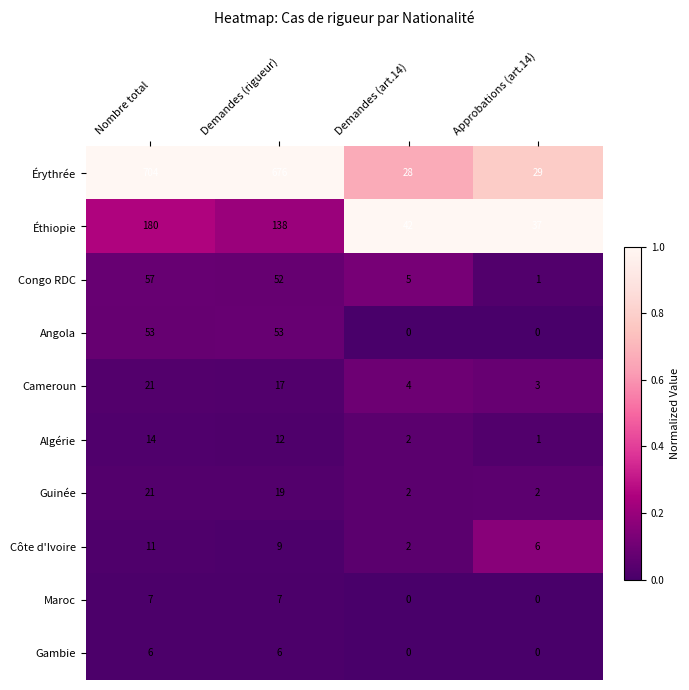

Between Nombre total and Approbations (art.14), which series saw the biggest shift?

Érythrée